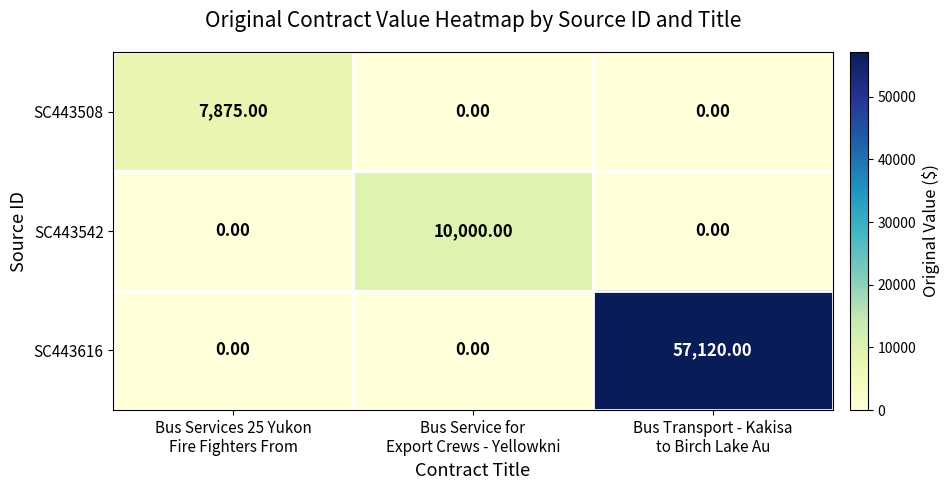

At which category is the sum across all series the highest?

Bus Transport - Kakisa
to Birch Lake Au